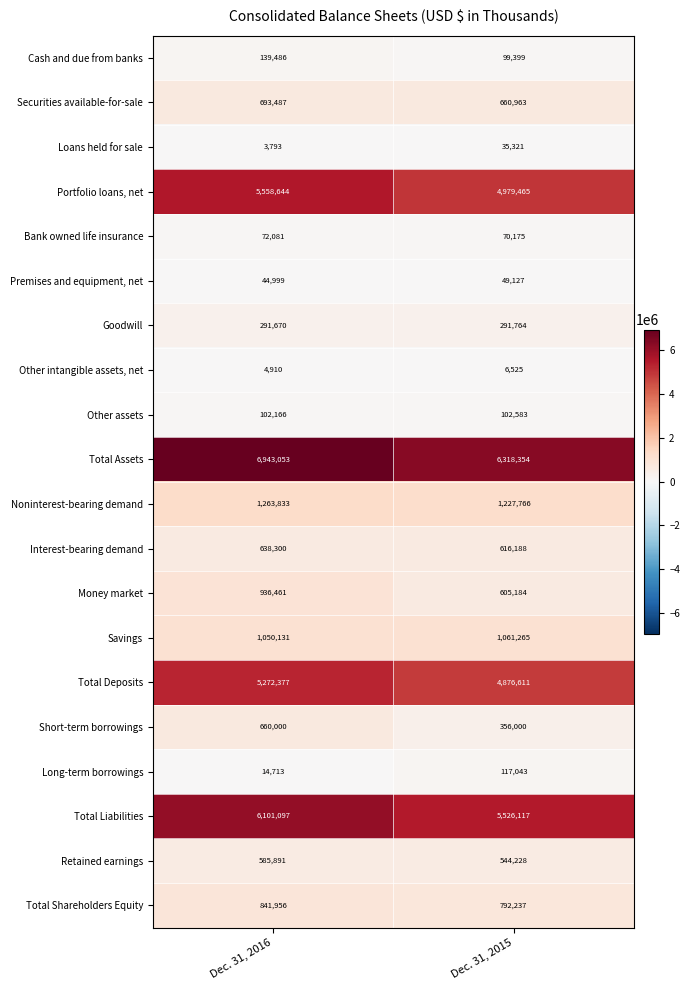

At which label is Money market closest to 770822?

Dec. 31, 2015